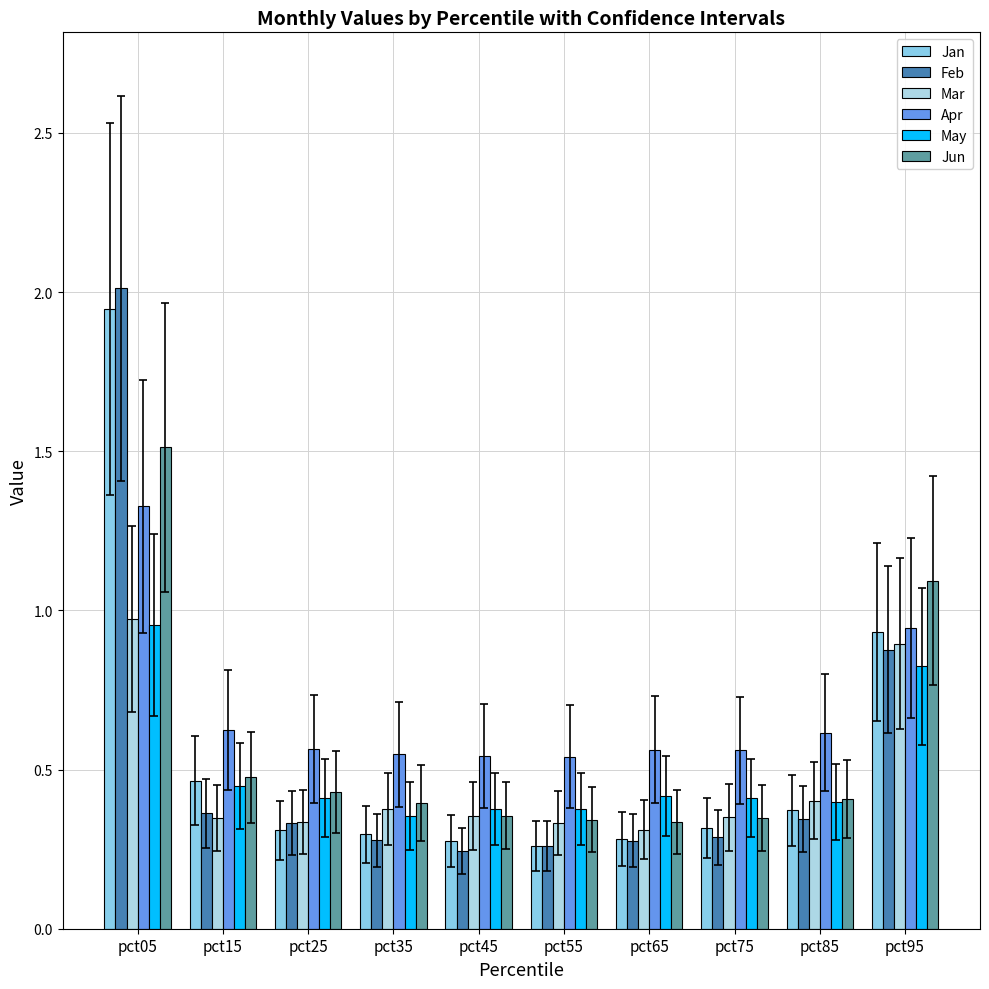

Does the chart contain any negative values?

No